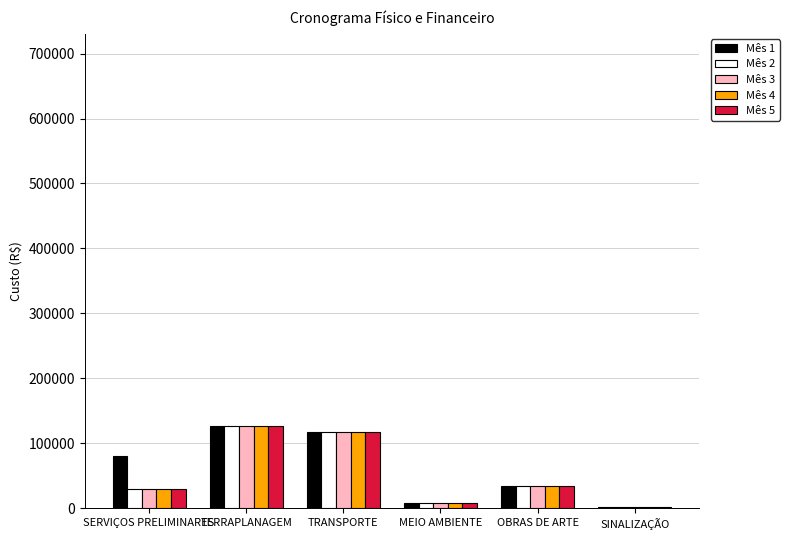

Is the value of Mês 1 at MEIO AMBIENTE greater than the value of Mês 4 at TERRAPLANAGEM?

No